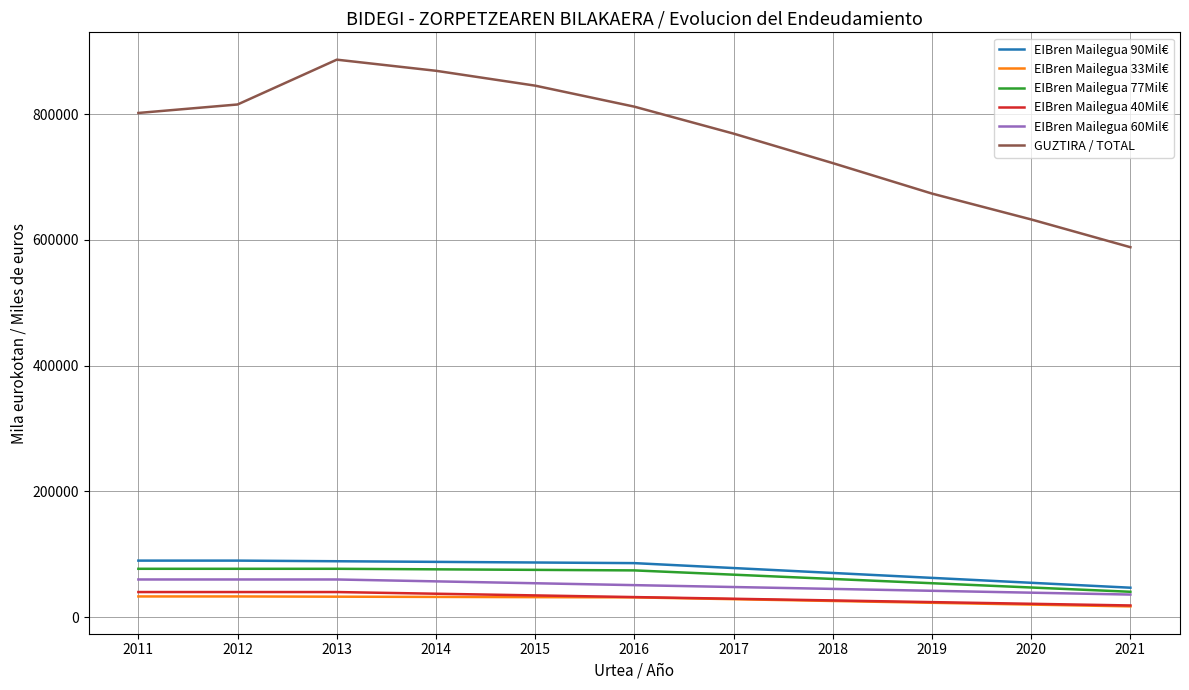

What is the difference between the highest and lowest values at 2019?

650832.3